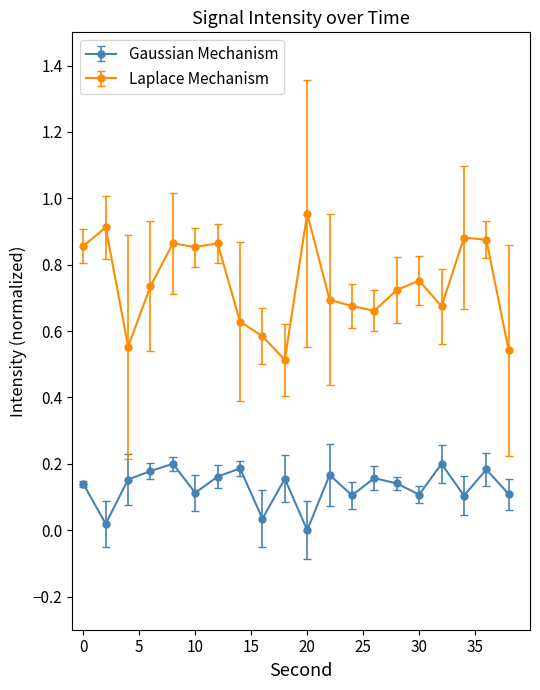

Which series has the largest total across all categories?

Laplace Mechanism